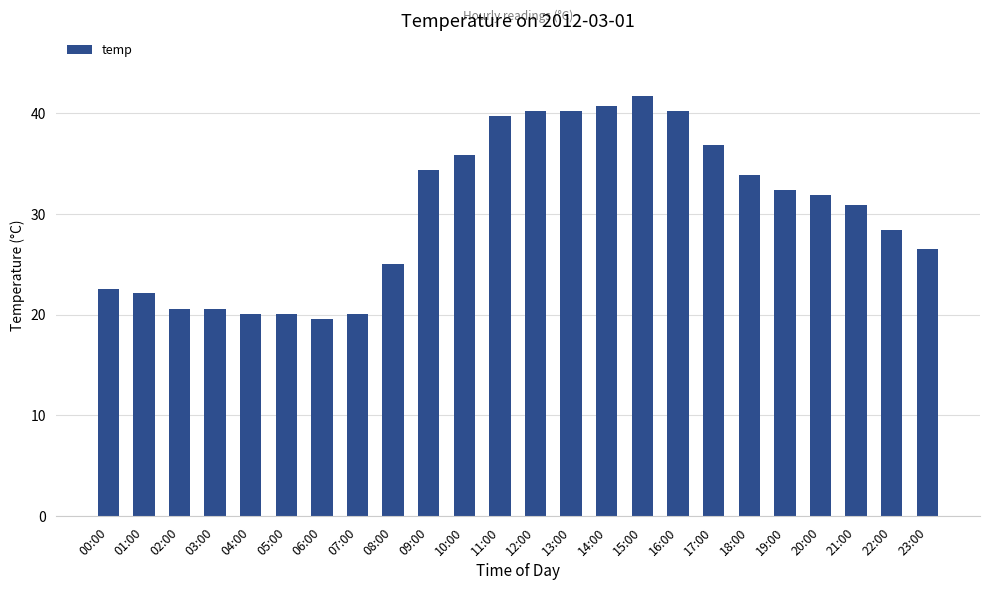

At which category does the chart reach its peak across all series?

15:00